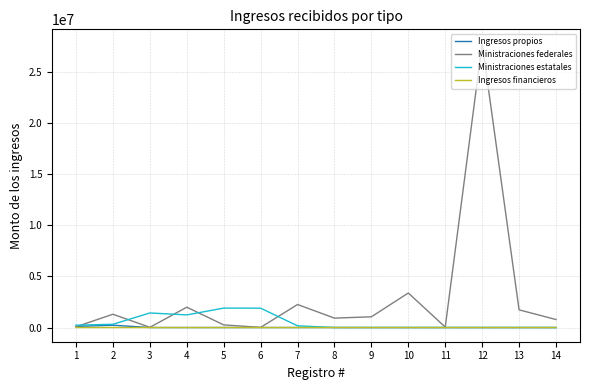

The value of Ingresos propios at 4 is 0.0. True or false?

True